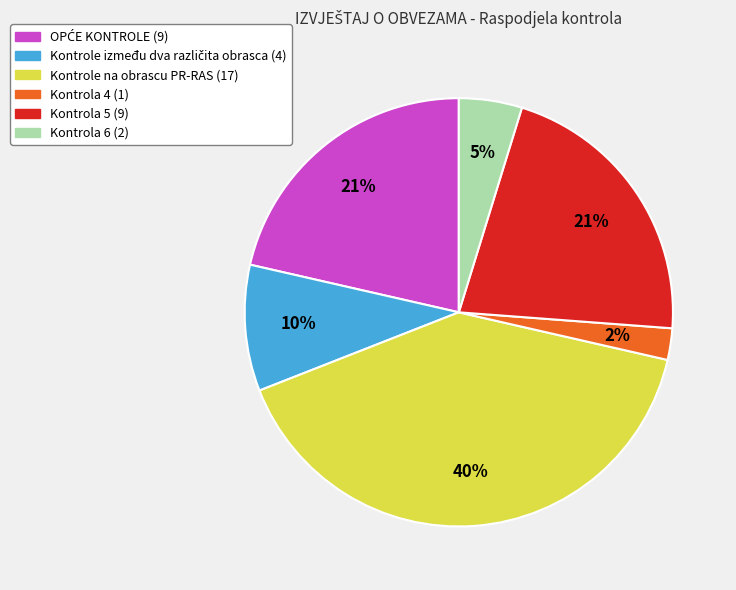

To the nearest percent, what portion does Kontrola 4 represent?

2%